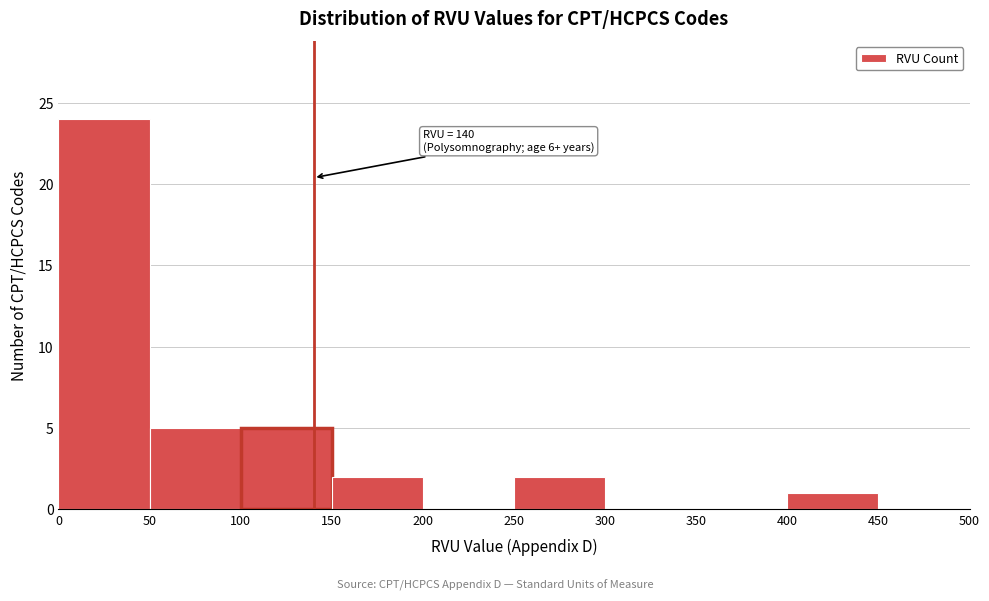

Which range on the x-axis has the tallest bar?

0 to 50